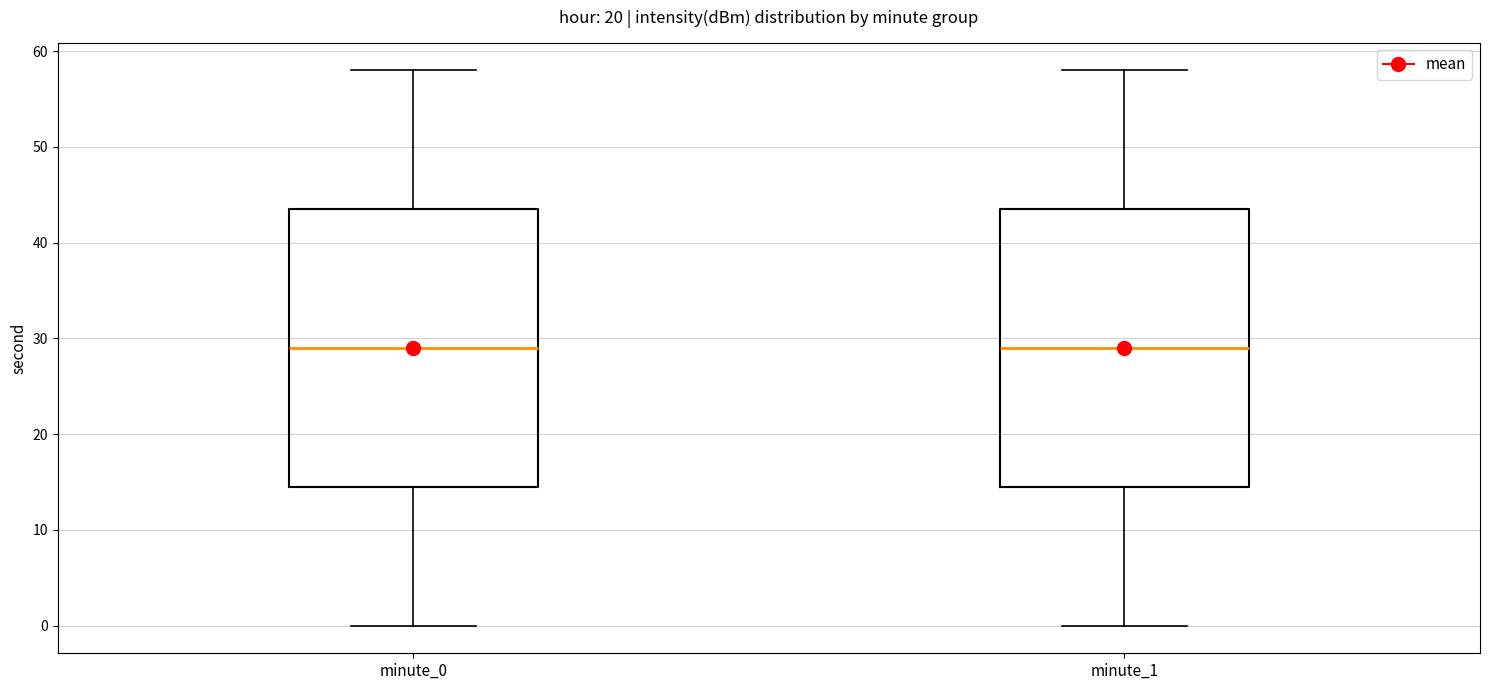

Reading left to right, transcribe this box plot: for each box, give where its median line is, the range the box spans, and where its two whiskers end, as read against the y-axis. The values are not printed on the chart, so give them approximately, as read against the axis.

minute_0: median 29, box 15 to 44, whiskers 0 to 58
minute_1: median 29, box 15 to 44, whiskers 0 to 58